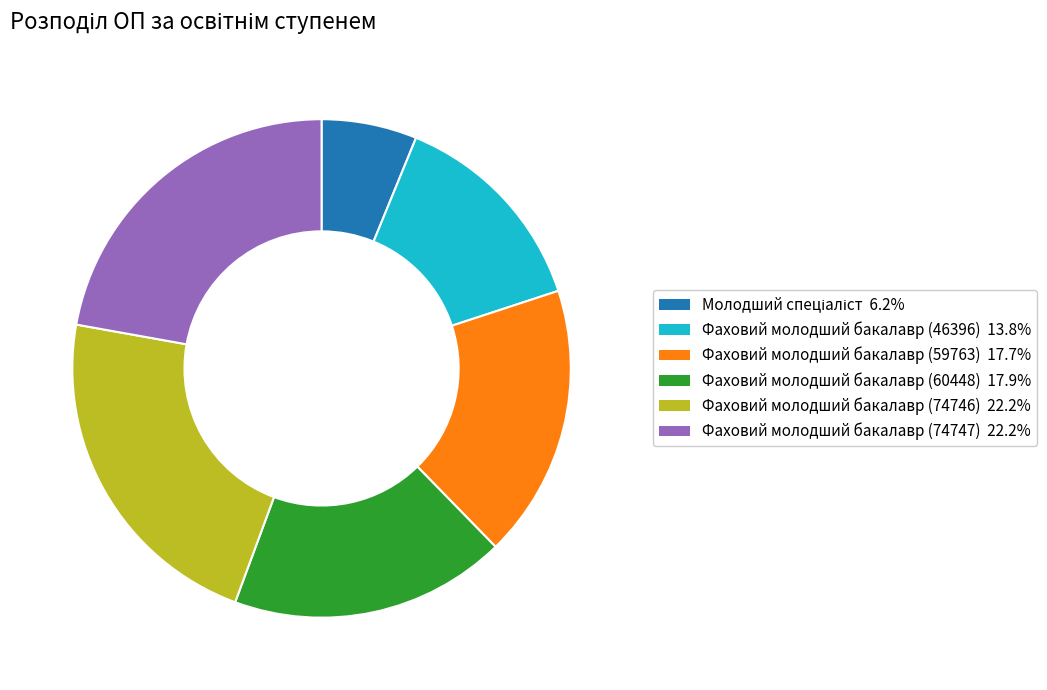

How many segments does this pie chart have?

6